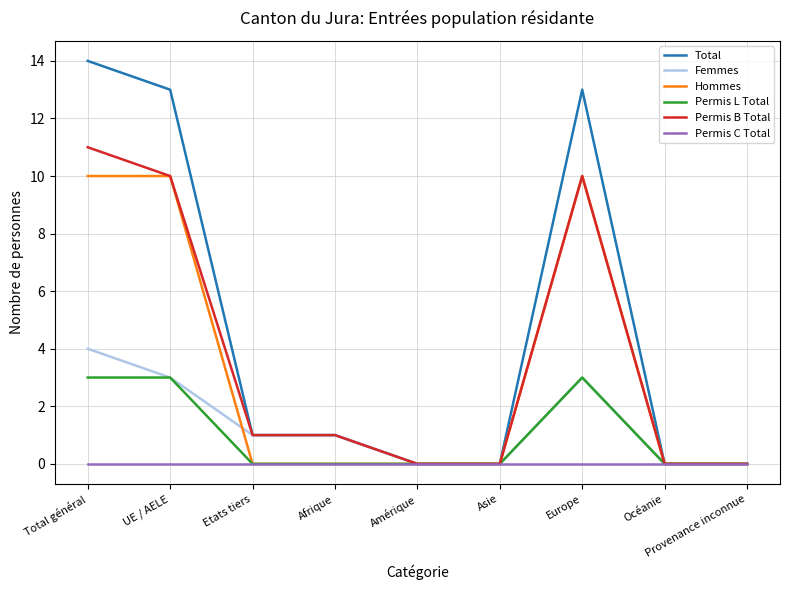

The Permis L Total series shows 2 at Amérique. True or false?

False